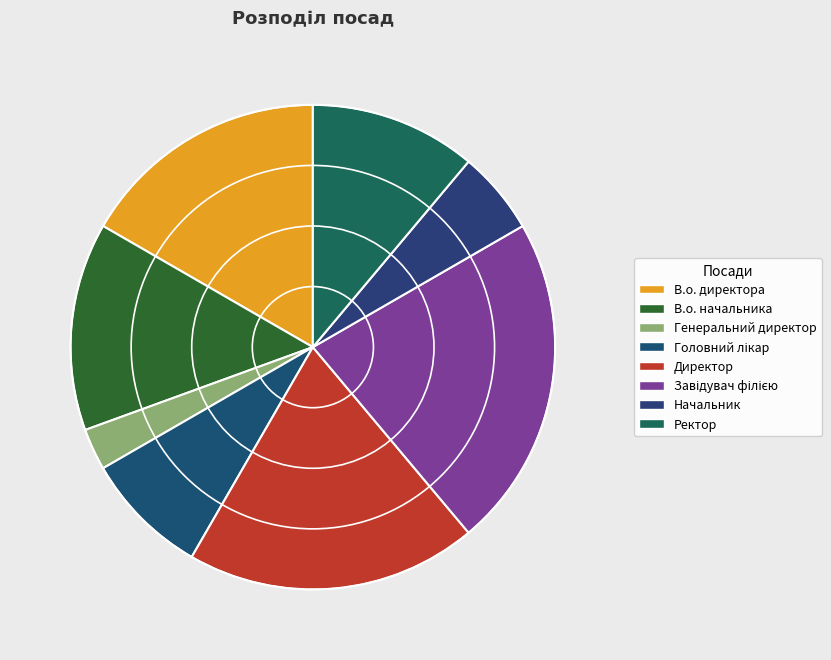

Count the number of slices in the pie.

8